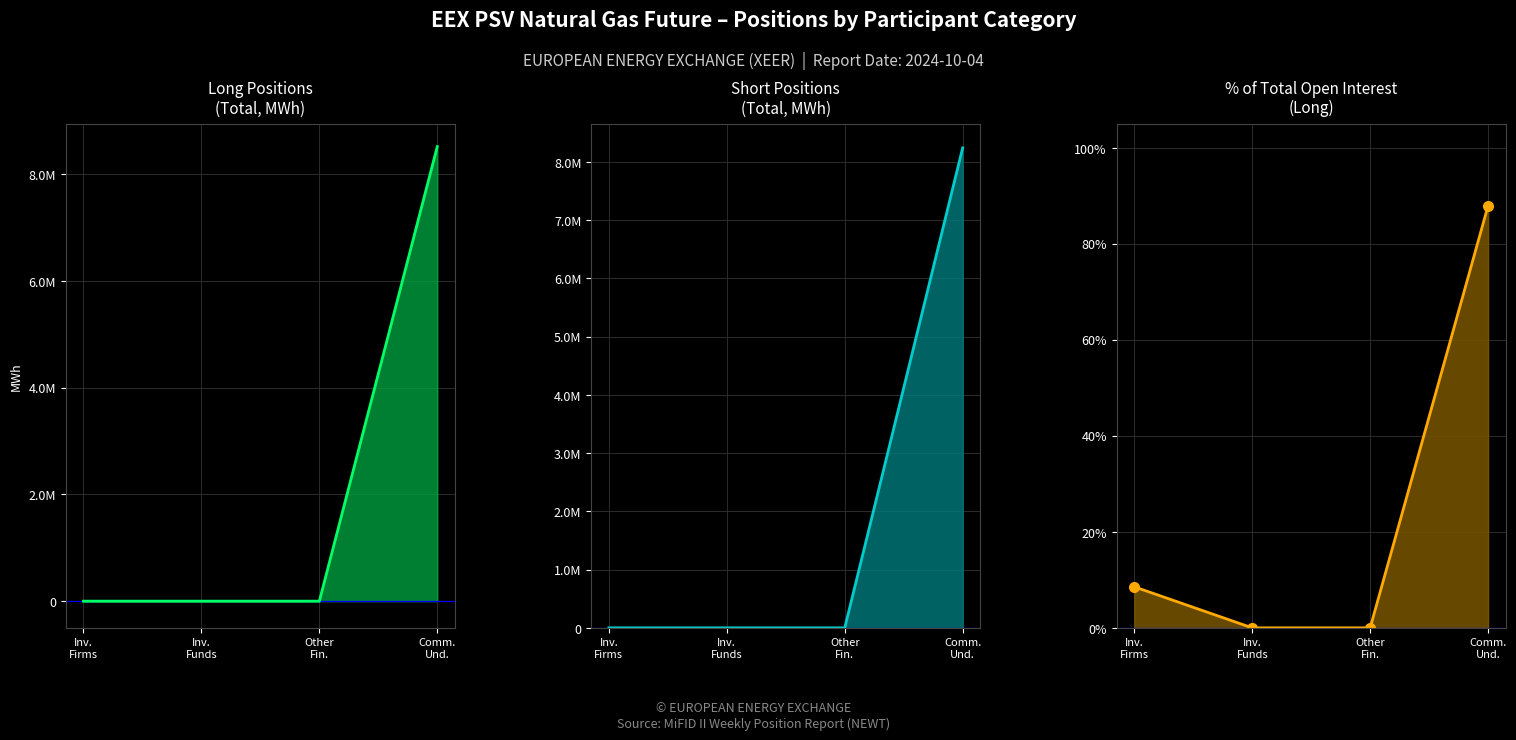

True or false: % Open Interest (Long) and Short cross at least once.

False